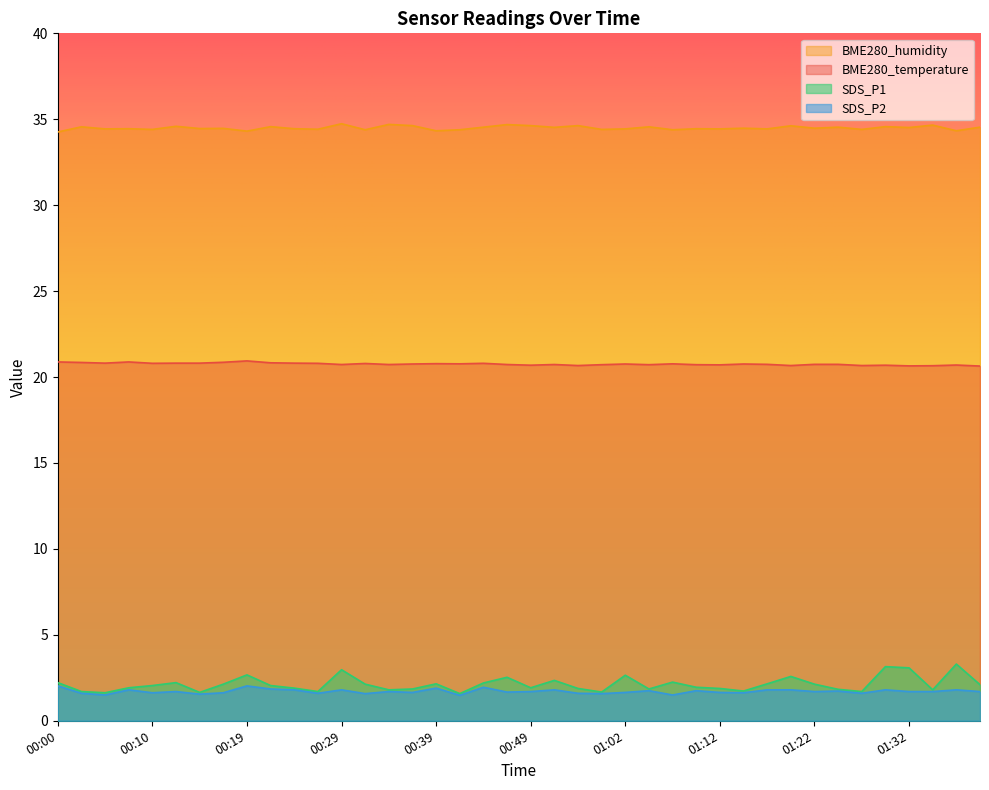

Which category has the lowest value in the SDS_P1 series?

00:41